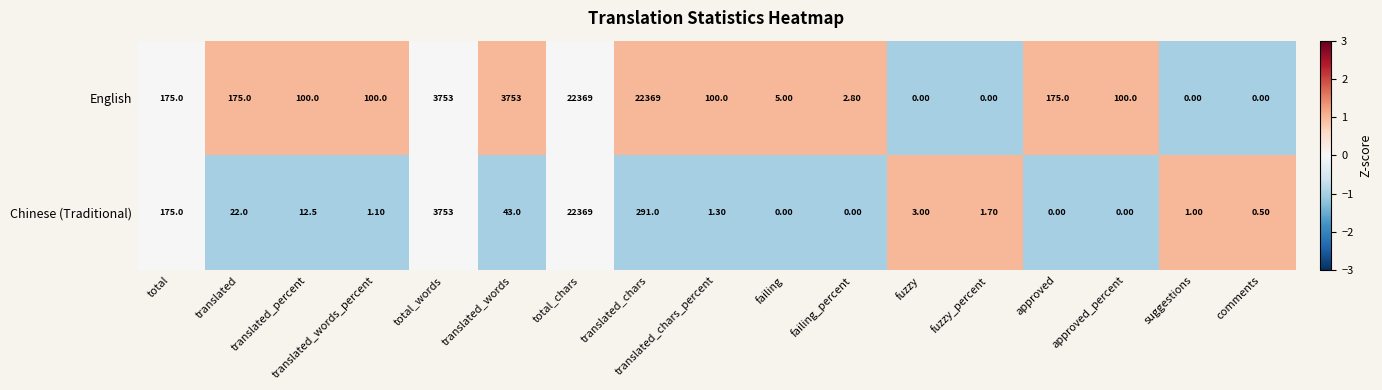

What is the difference between the maximum and minimum values in the Chinese (Traditional) series?

22369.0